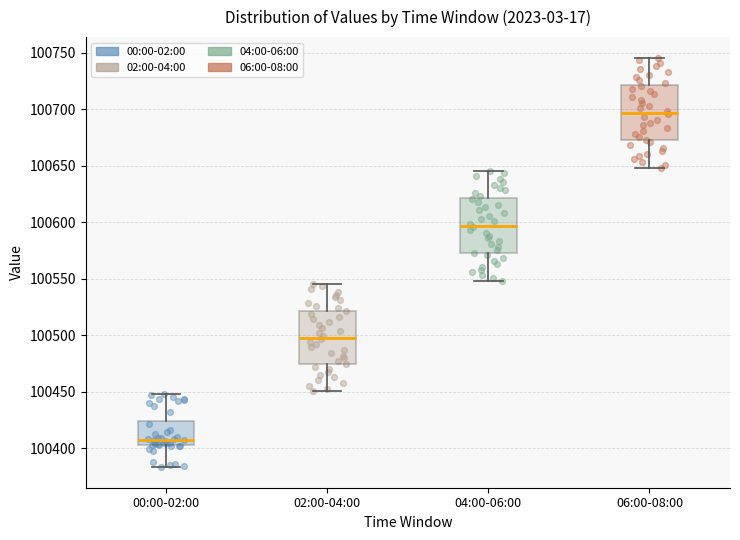

Where does the upper whisker of the box for 06:00-08:00 end on the y-axis? The values are not printed on the chart, so give them approximately, as read against the axis.

100745